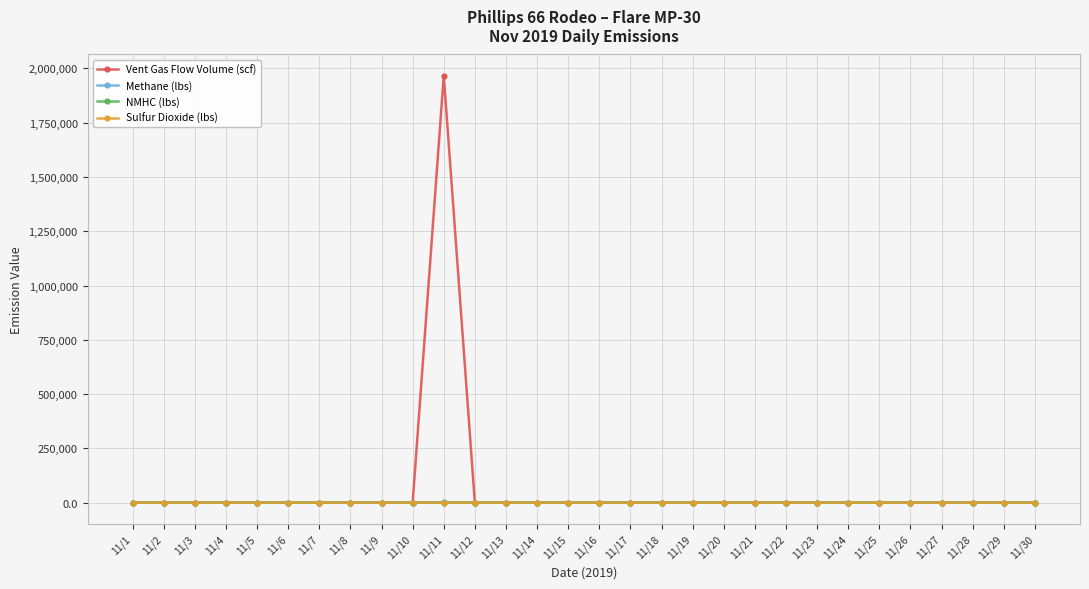

Which series has the largest range (max minus min)?

Vent Gas Flow Volume (scf)